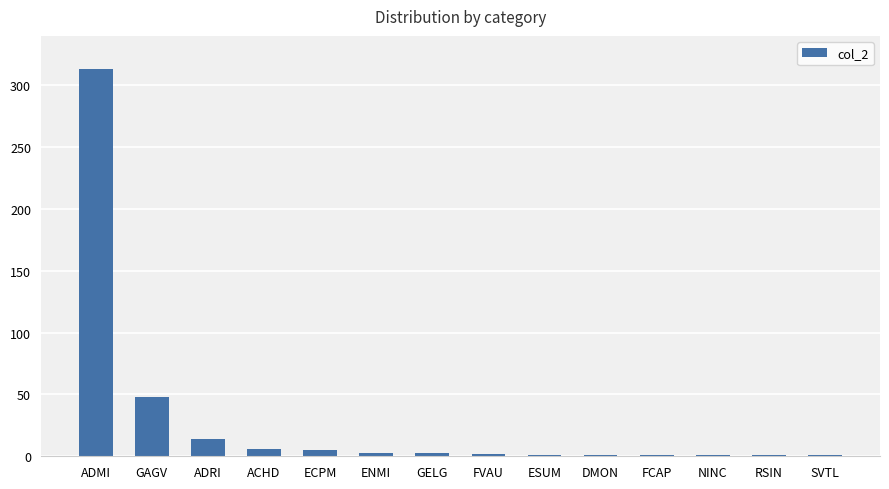

The value at ADMI is 134. True or false?

False